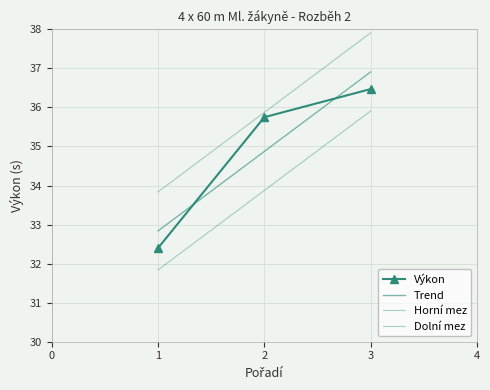

Reading right to left, list all the values displayed in this chart.

3=36.5	2=35.8	1=32.4